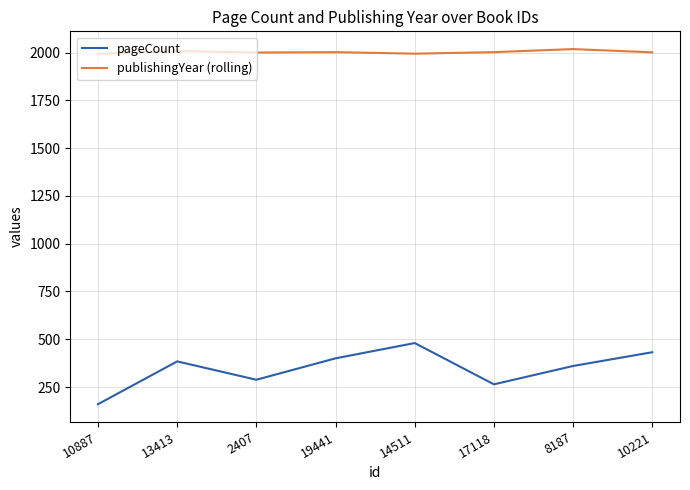

What is the highest value of the pageCount series?

480